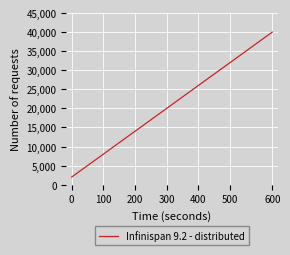

True or false: there are more than 2 points higher than both neighbors.

False